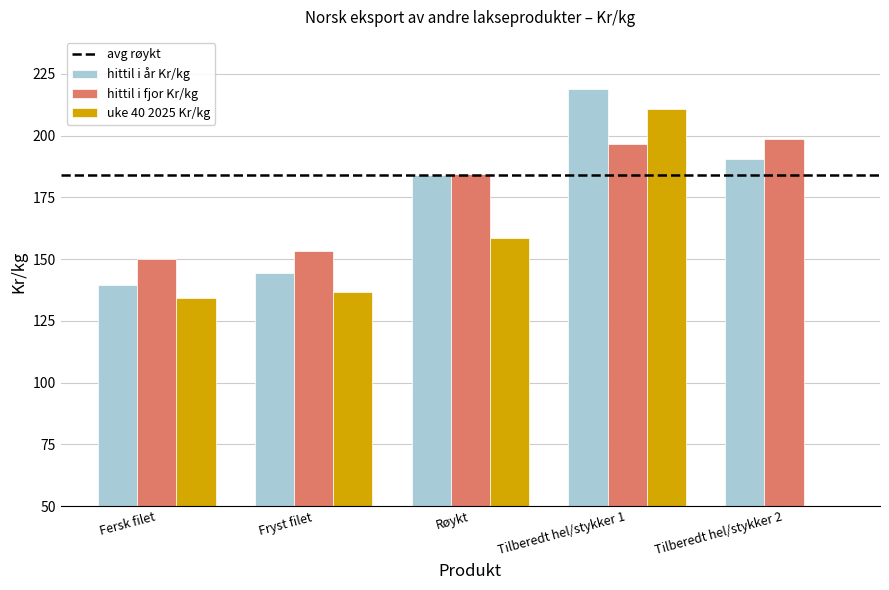

Are the bars grouped side by side (vs. stacked)?

Yes